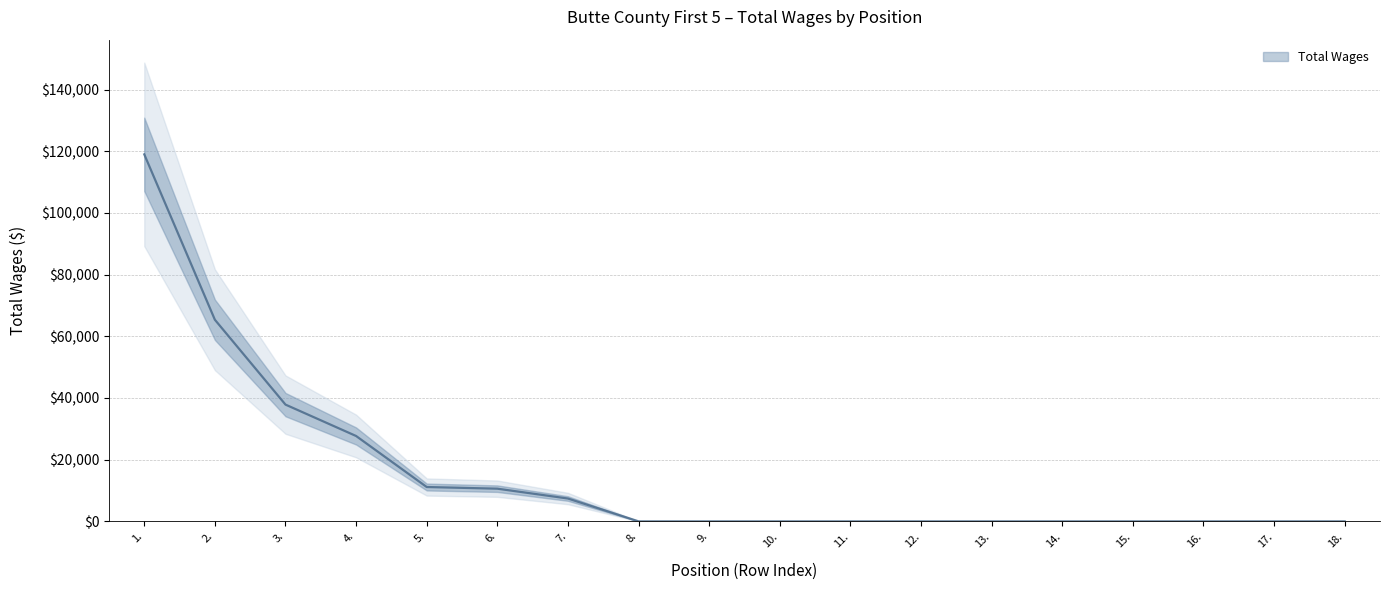

Where is the data nearest to the value 59506?

2.